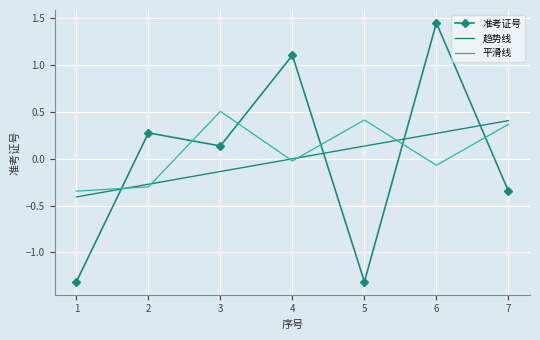

Is it true that 平滑线 equals -0.2 at 2?

False